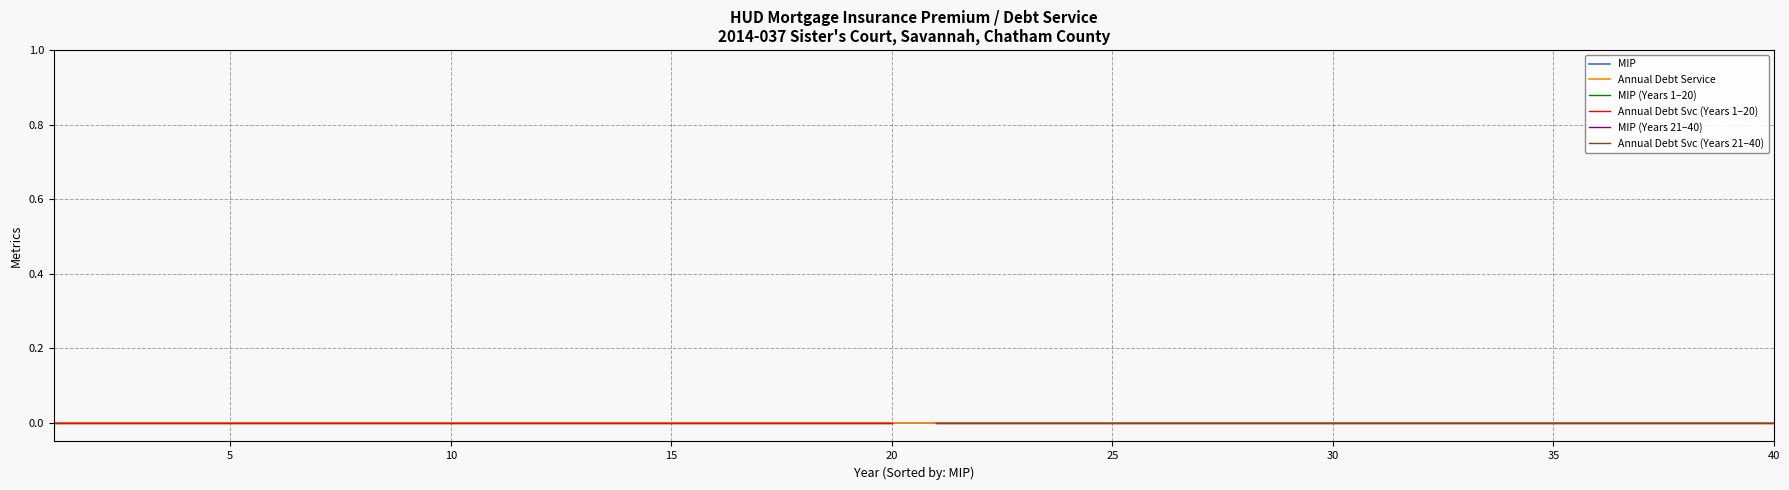

True or false: MIP (Years 1-20) and MIP (Years 21-40) intersect in this chart.

False